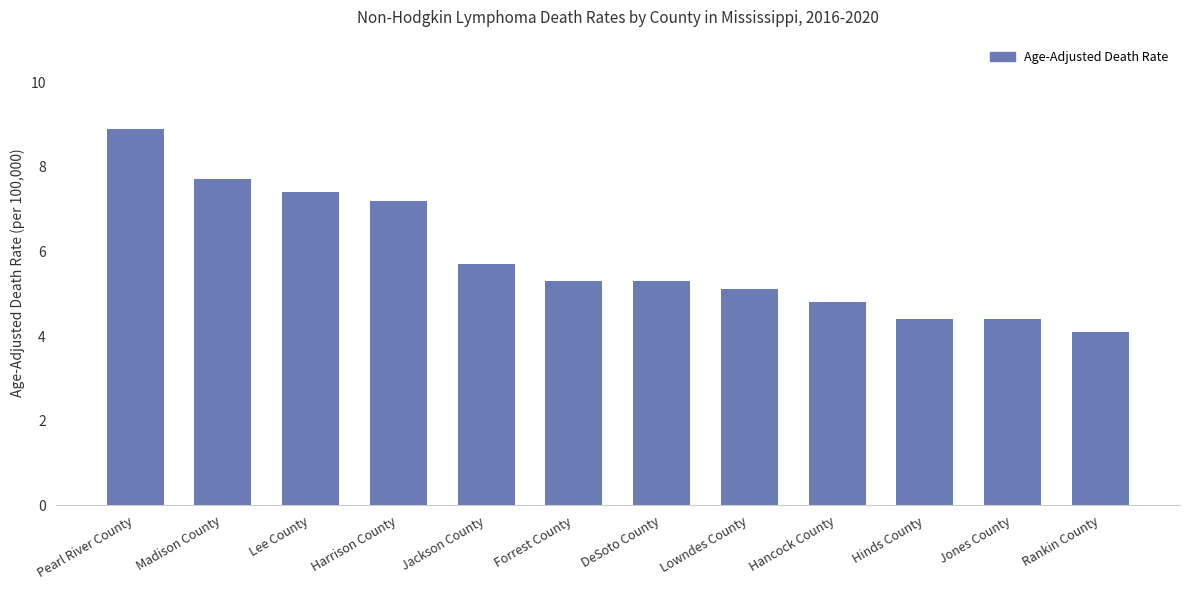

The chart shows a value of 4.1 at Rankin County. True or false?

True